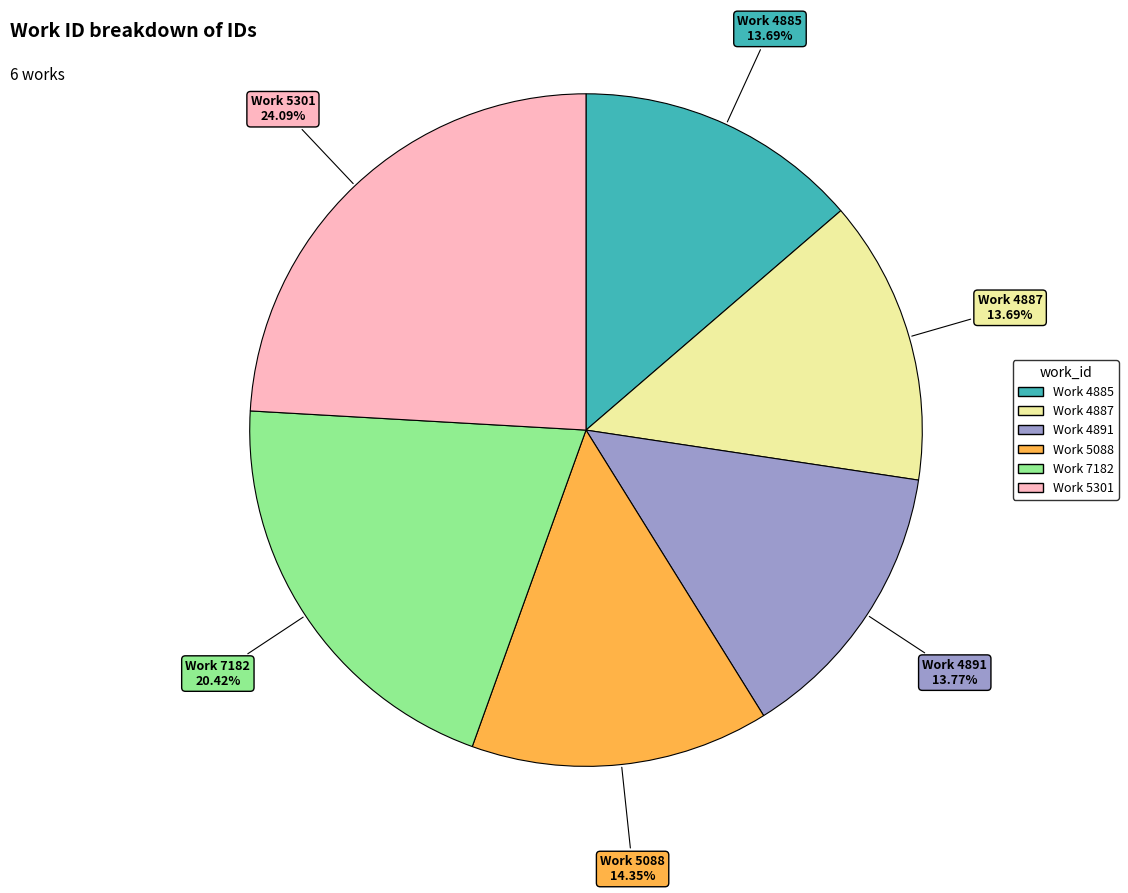

Is there any slice that represents more than half of the pie?

No